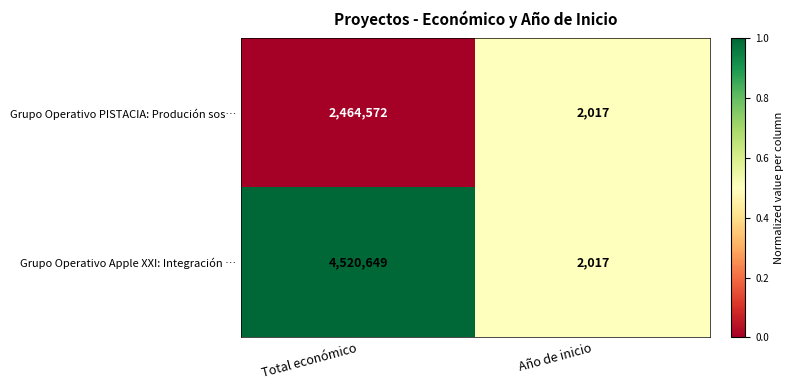

True or false: Grupo Operativo PISTACIA: Produción sos… has a value of 2017 at Año de inicio.

True